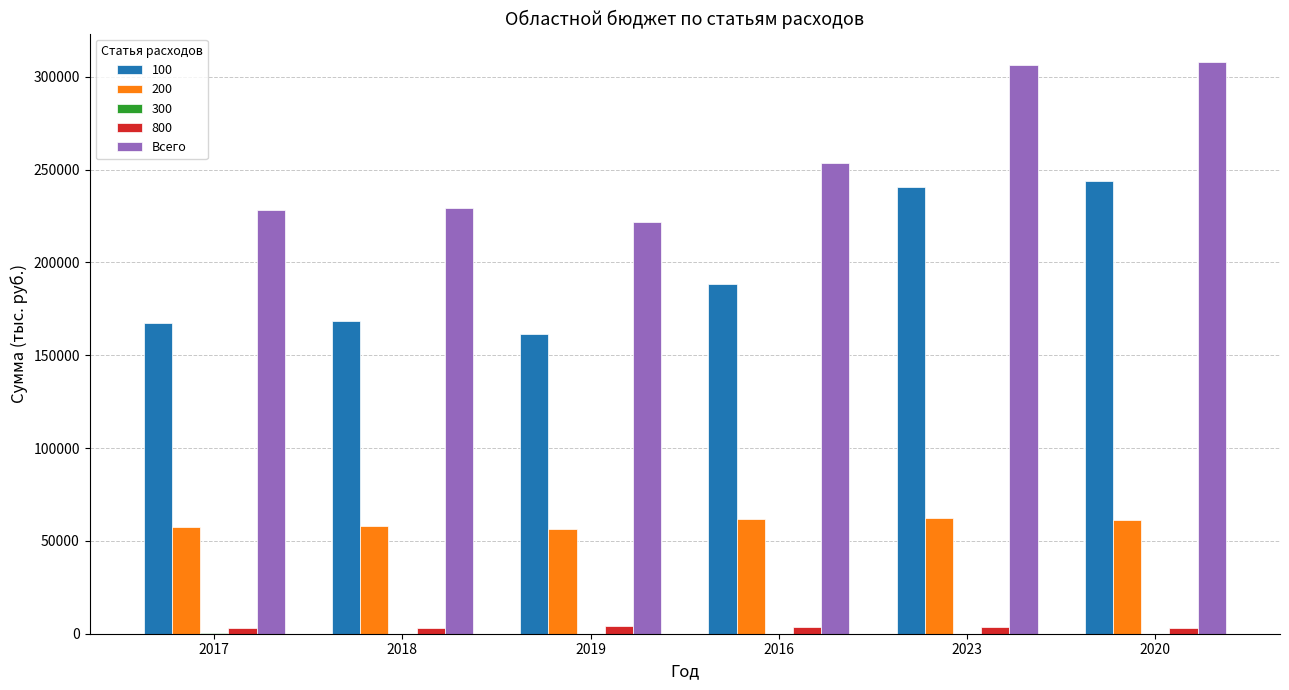

Between 2018 and 2020, which series saw the biggest shift?

Всего